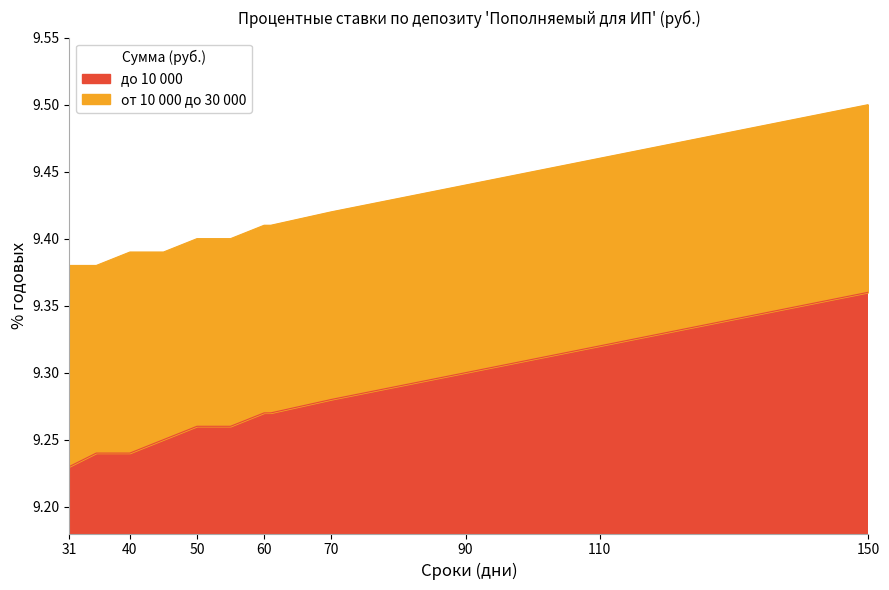

What is the average value?

9.3